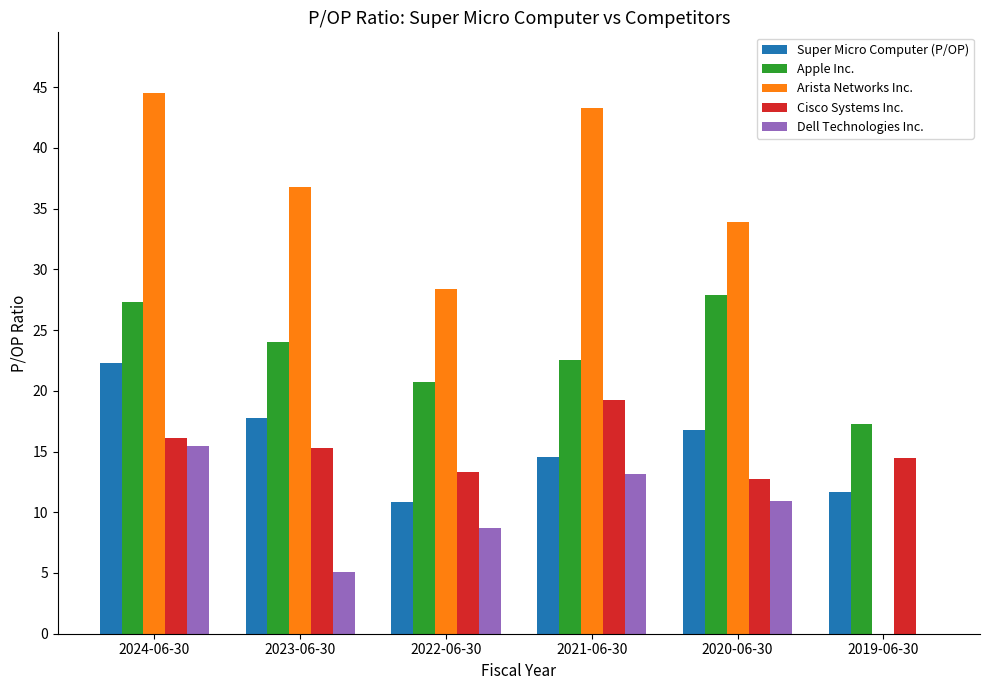

Which series has the widest spread of values?

Arista Networks Inc.